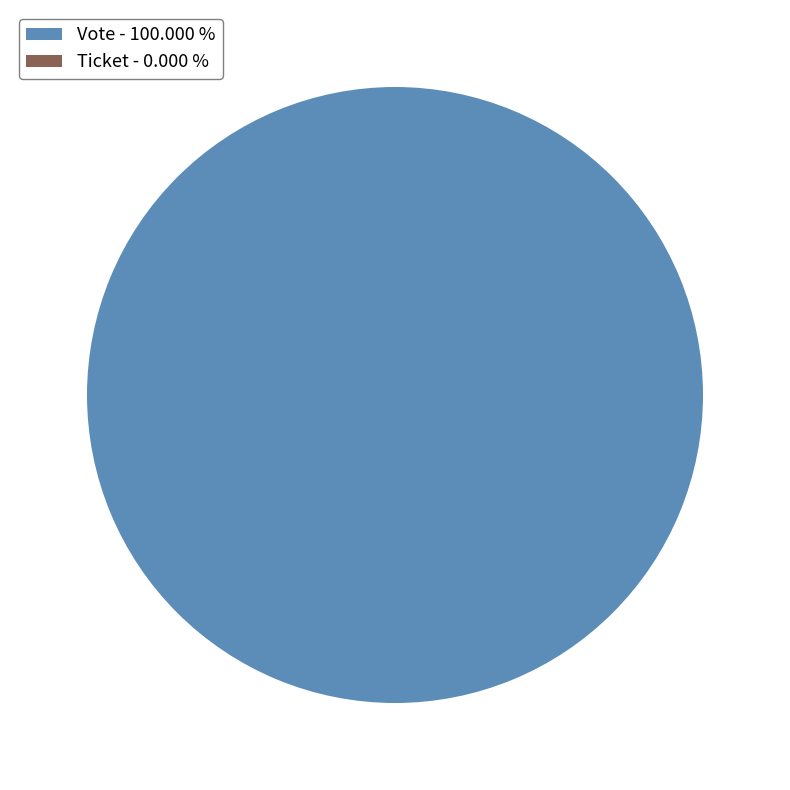

Which slice represents more than half of the pie?

Vote